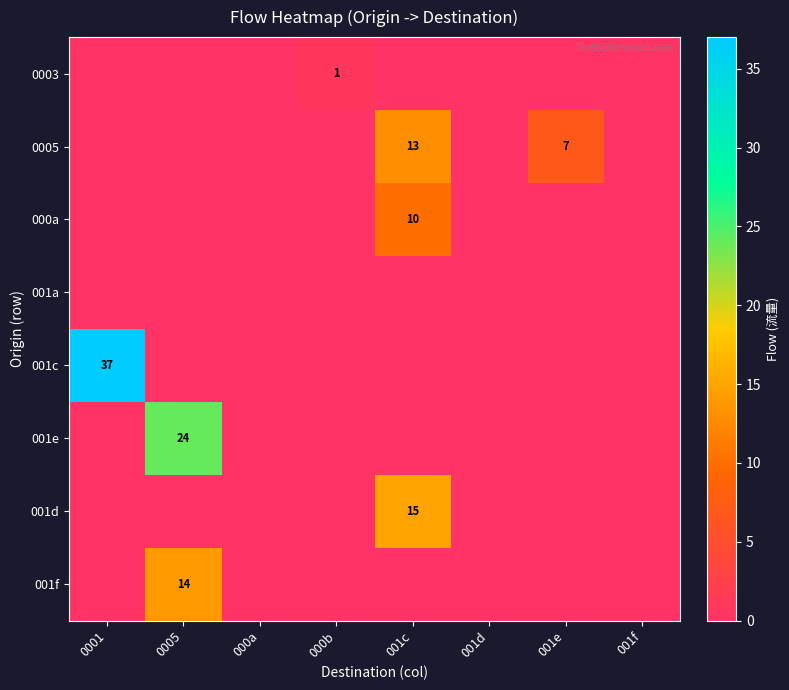

Which series has the widest spread of values?

001c